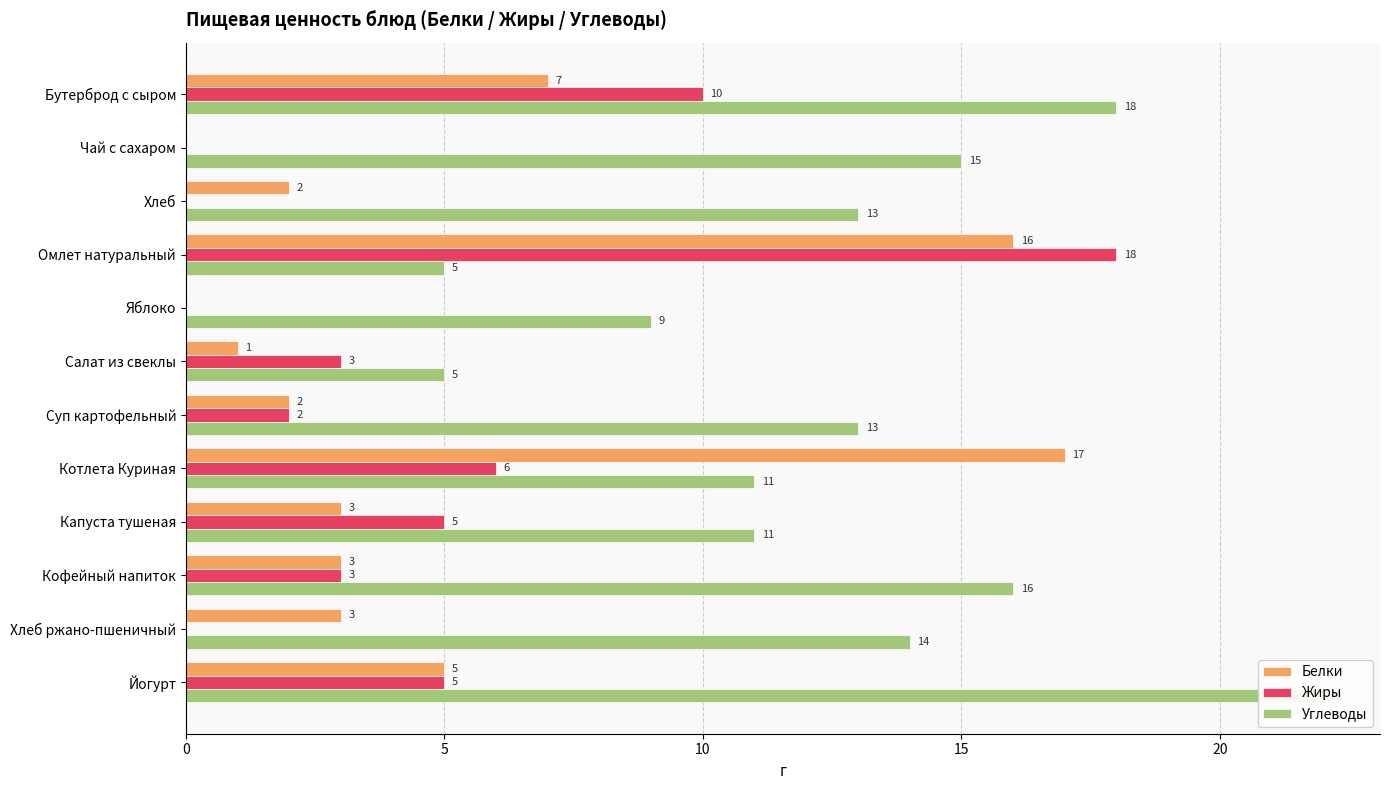

How many data points in Углеводы are less than 13?

5